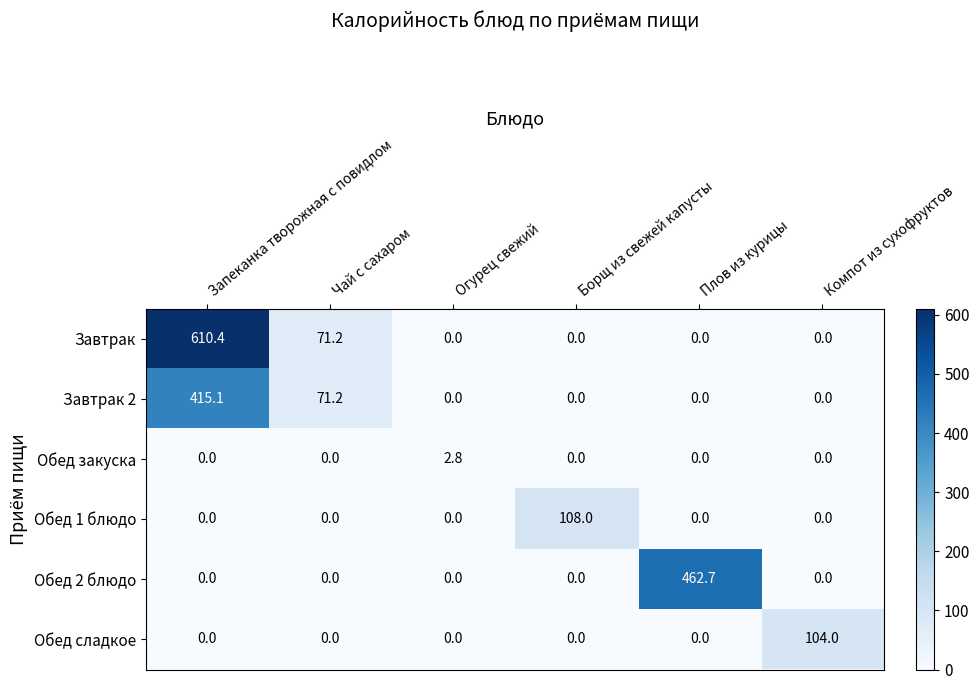

How many categories are shown in the chart?

6